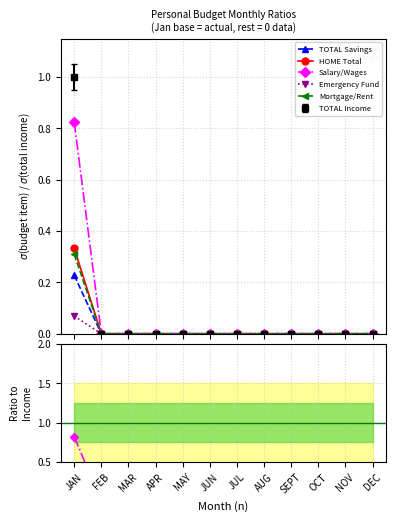

List the labels in order of Emergency Fund value, smallest first.

FEB, MAR, APR, MAY, JUN, JUL, AUG, SEPT, OCT, NOV, DEC, JAN